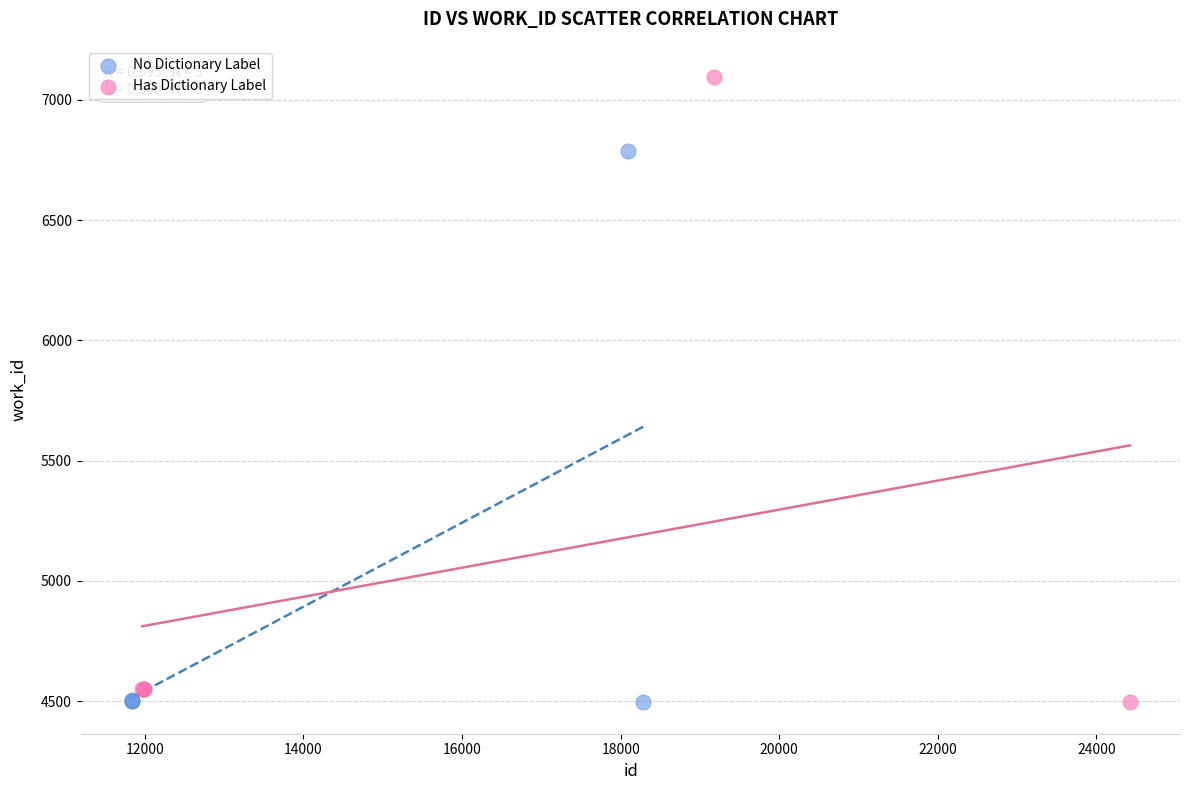

Which series has the widest spread of Y values?

Has Dictionary Label